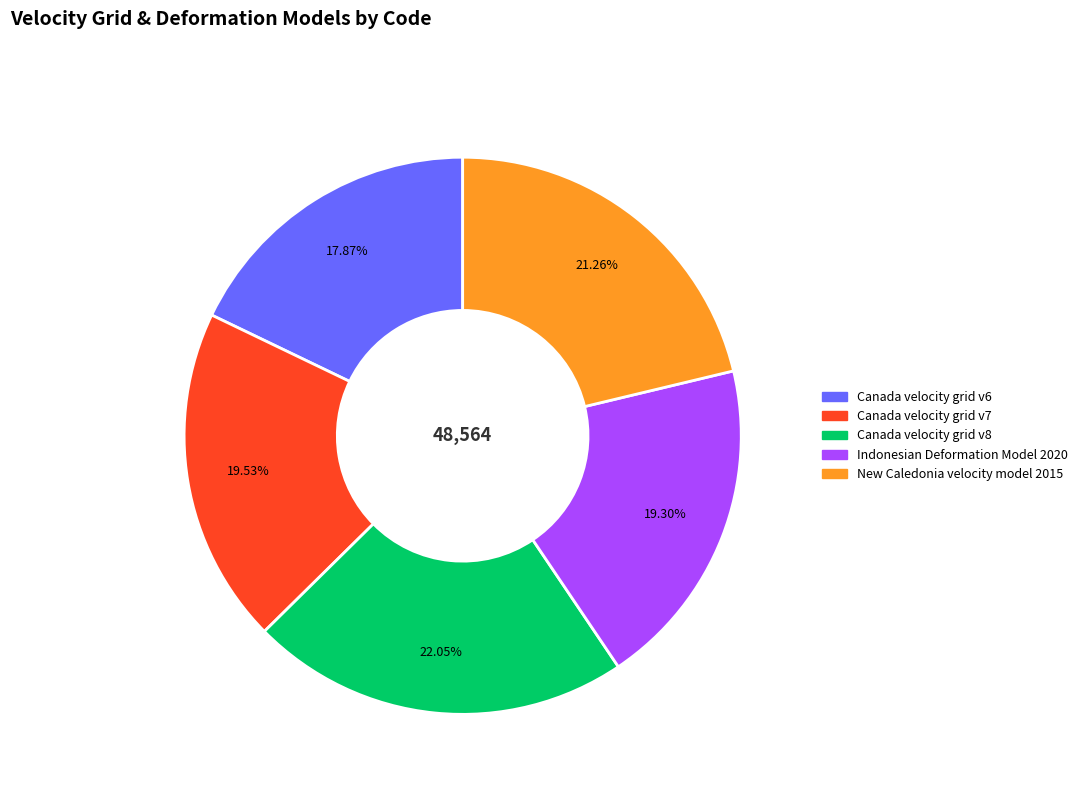

Is Canada velocity grid v6 the majority of the pie?

No